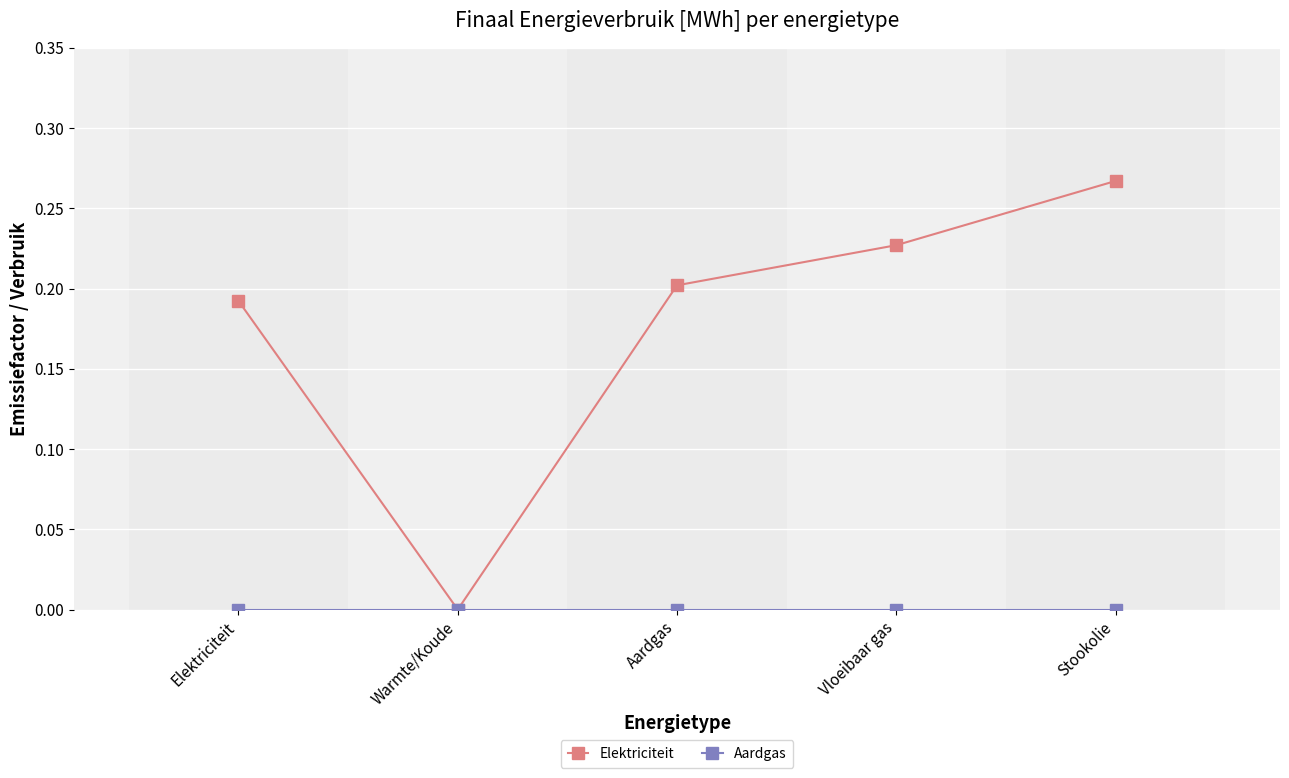

Is it true that Elektriciteit equals 0.3 at Vloeibaar gas?

False